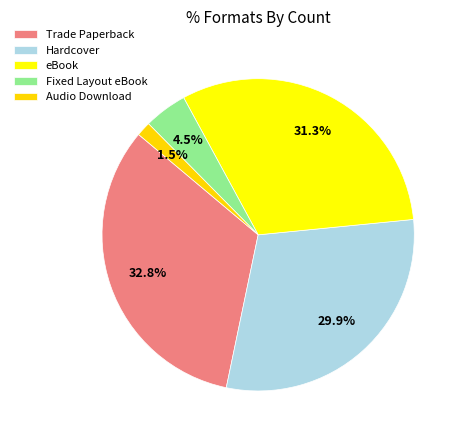

To the nearest percent, what portion does Fixed Layout eBook represent?

4%